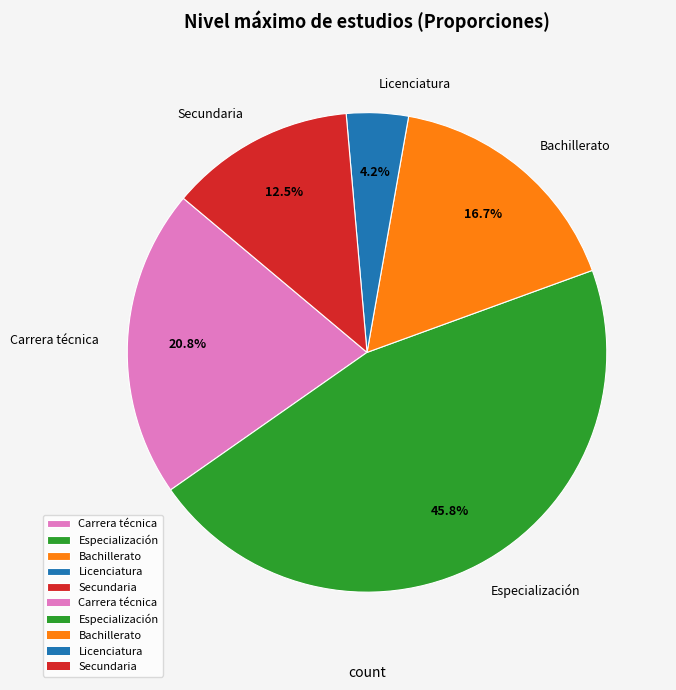

Is it true that Secundaria is 4% of the pie?

False